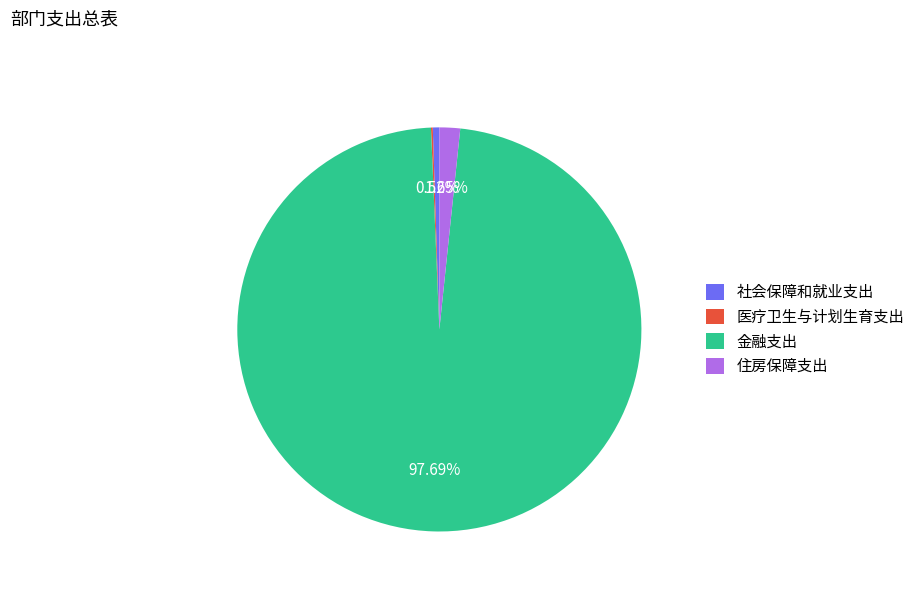

How much of the chart is everything except 住房保障支出?

98.3%